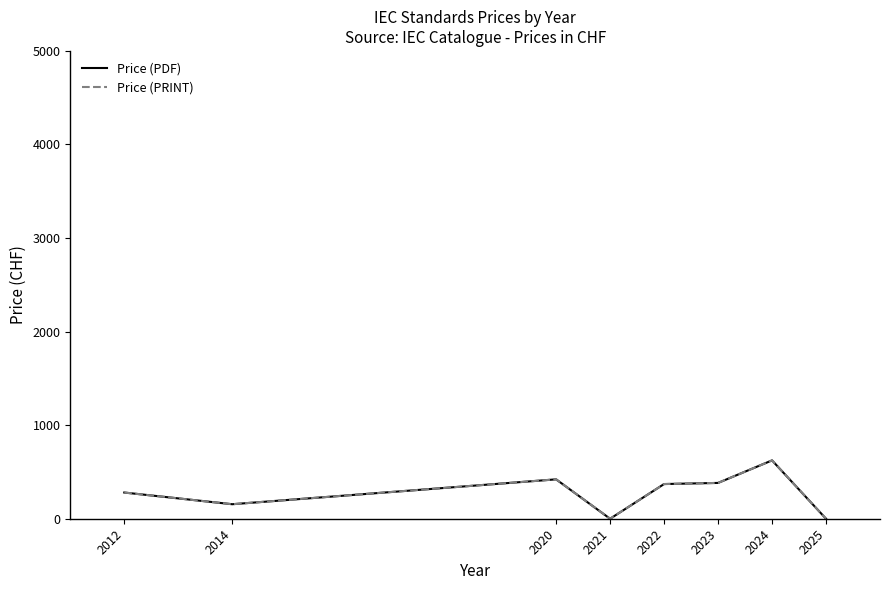

What is the difference between the maximum and minimum values in the Price (PRINT) series?

623.6